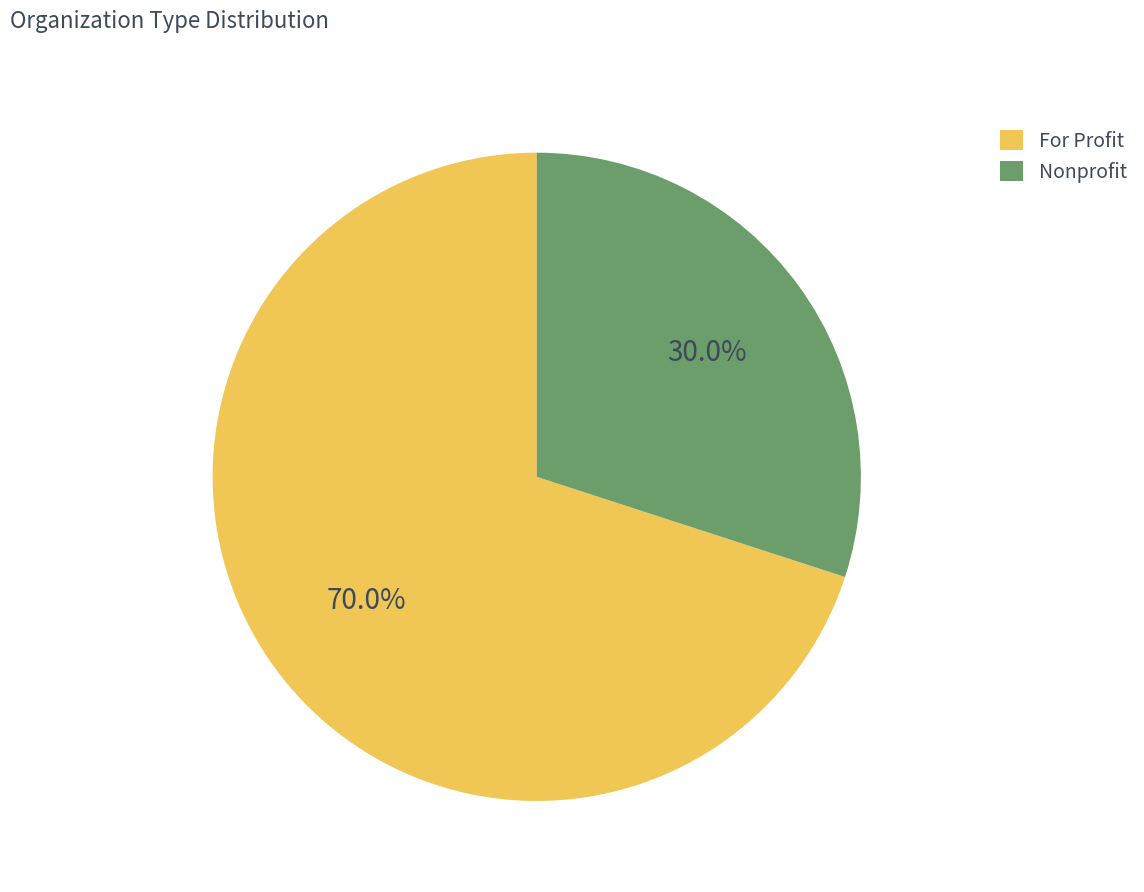

Which category has the smallest portion of the pie?

Nonprofit